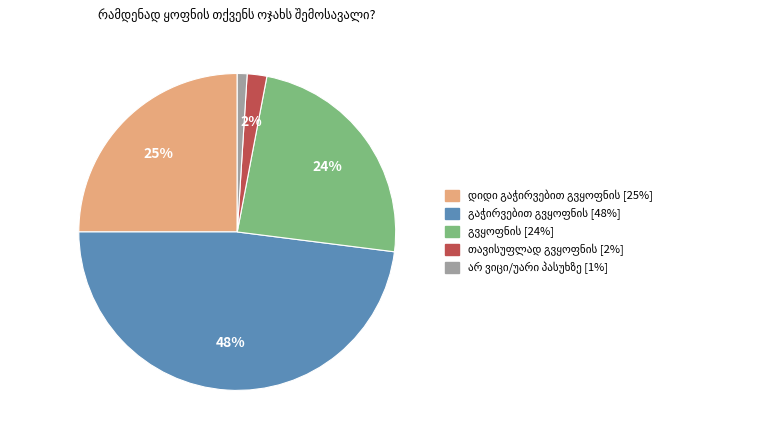

To the nearest percent, what is the average slice percentage?

20%